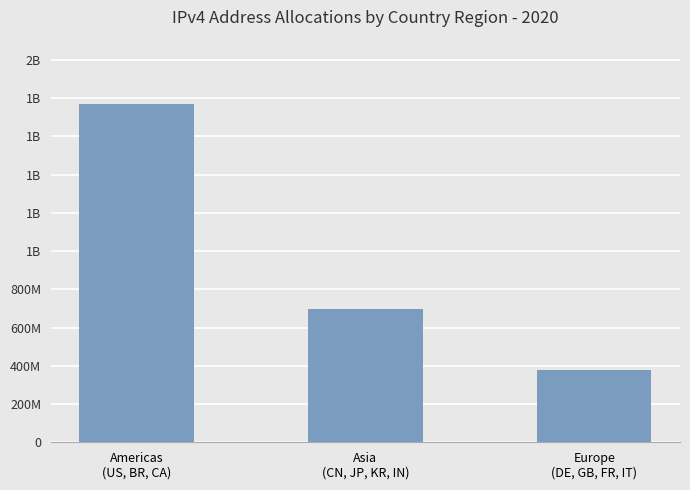

What is the sum of all values?

2843392232